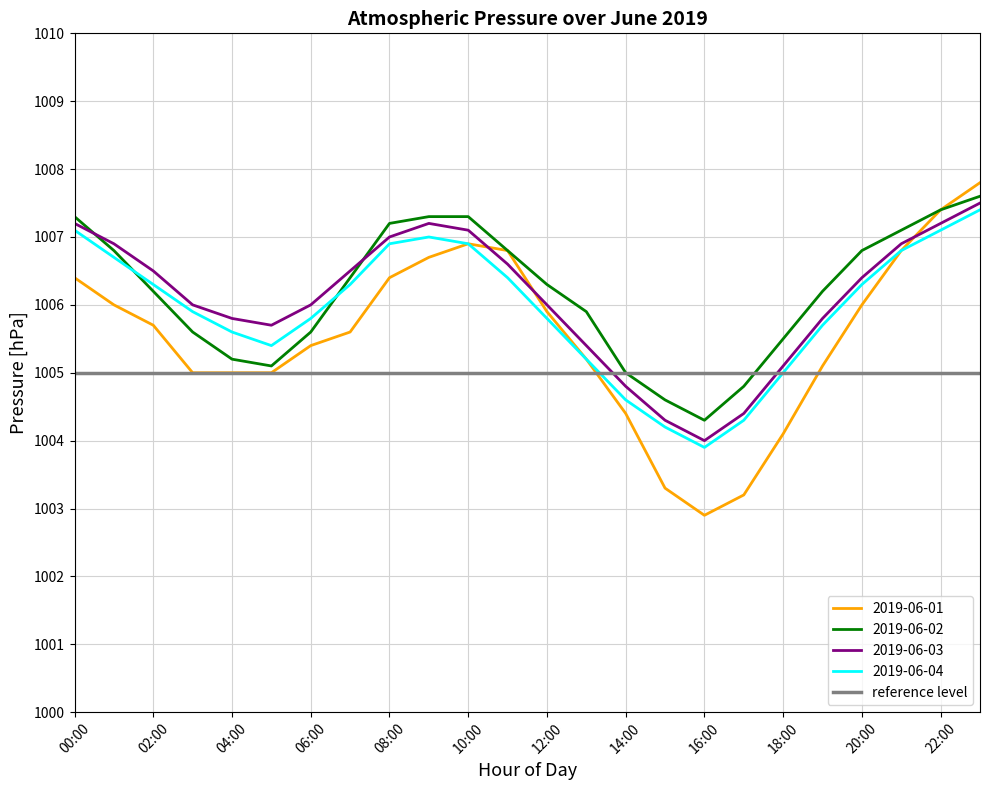

What are all the series names shown in the legend?

2019-06-01, 2019-06-02, 2019-06-03, 2019-06-04